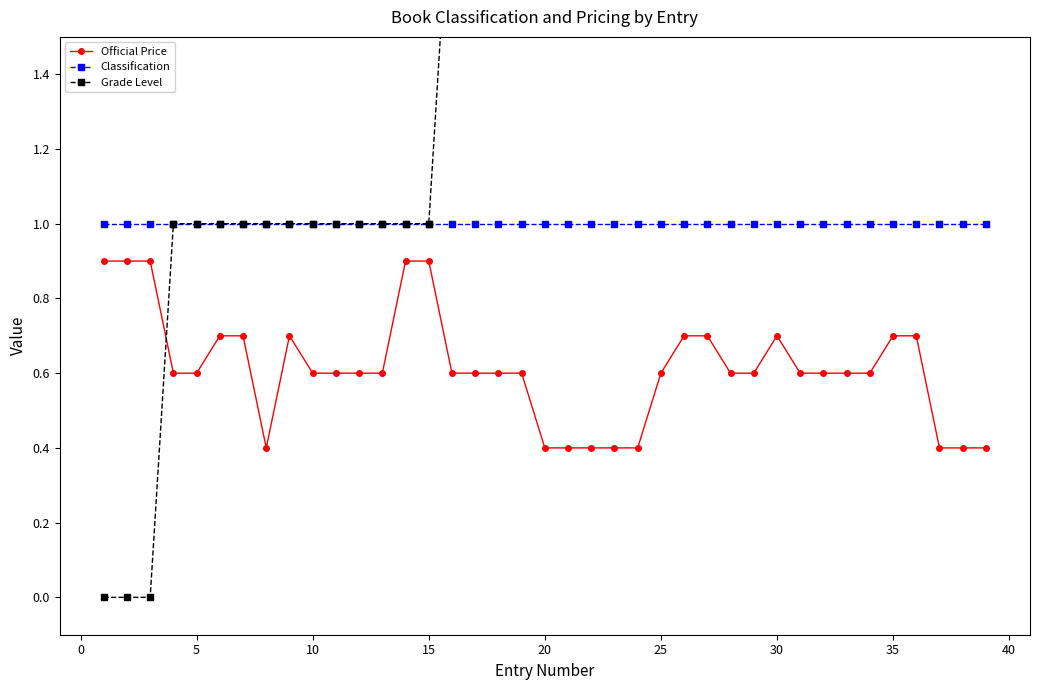

What is the lowest value of the Official Price series?

0.4